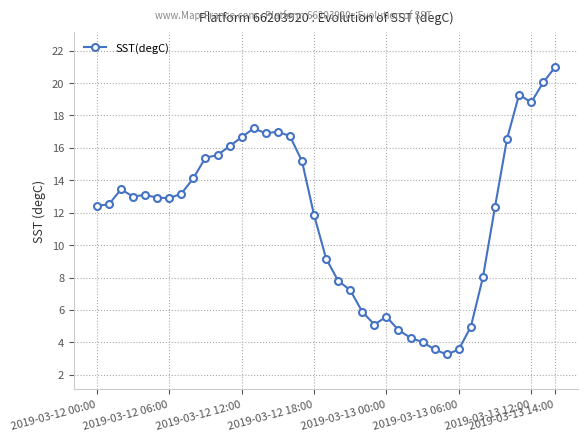

What is the value of the 27th point from the left?

4.3